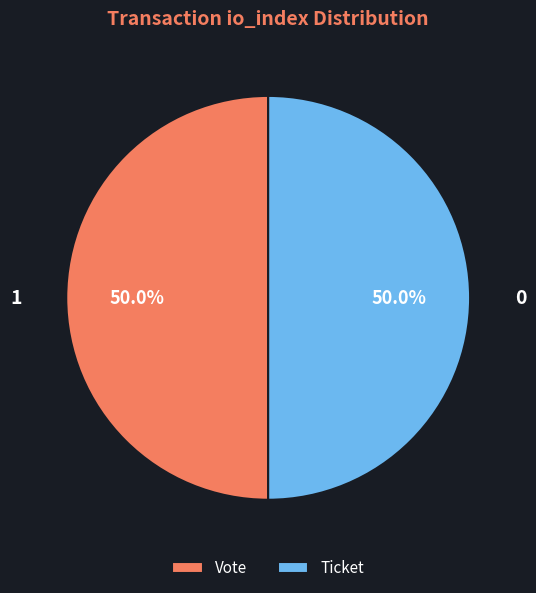

What is the ratio of the value at Vote to the value at Ticket?

1.0